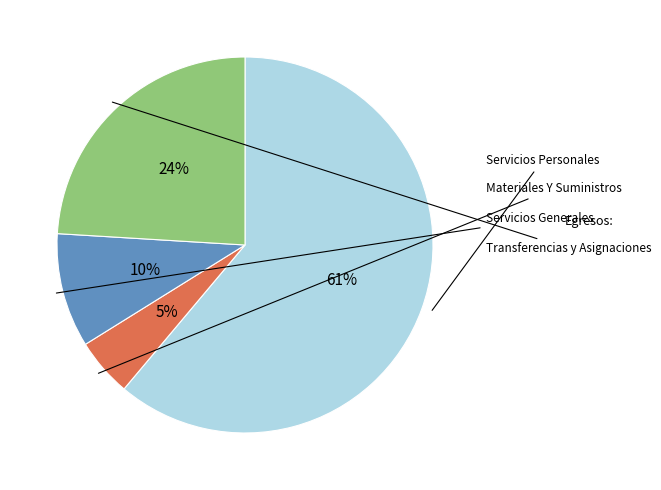

Count the number of slices in the pie.

4